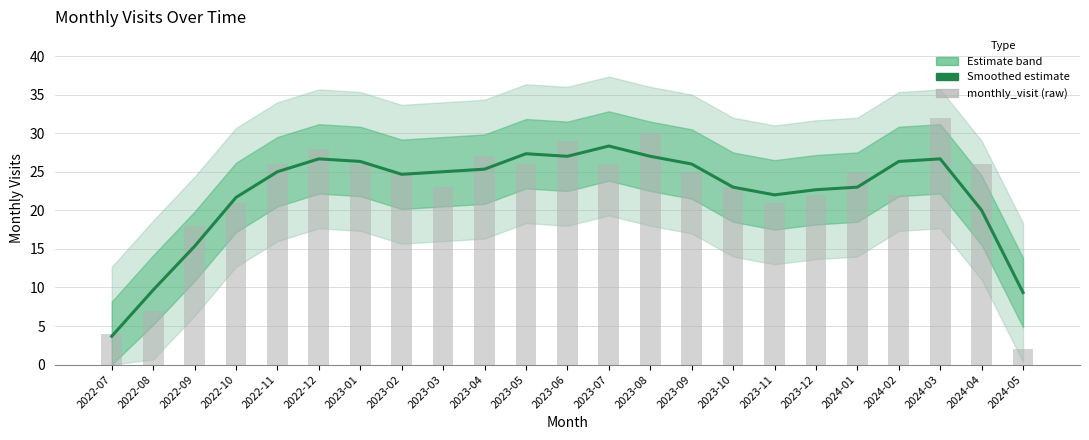

What is the difference between the maximum and minimum values in the monthly_visit (raw) series?

30.0